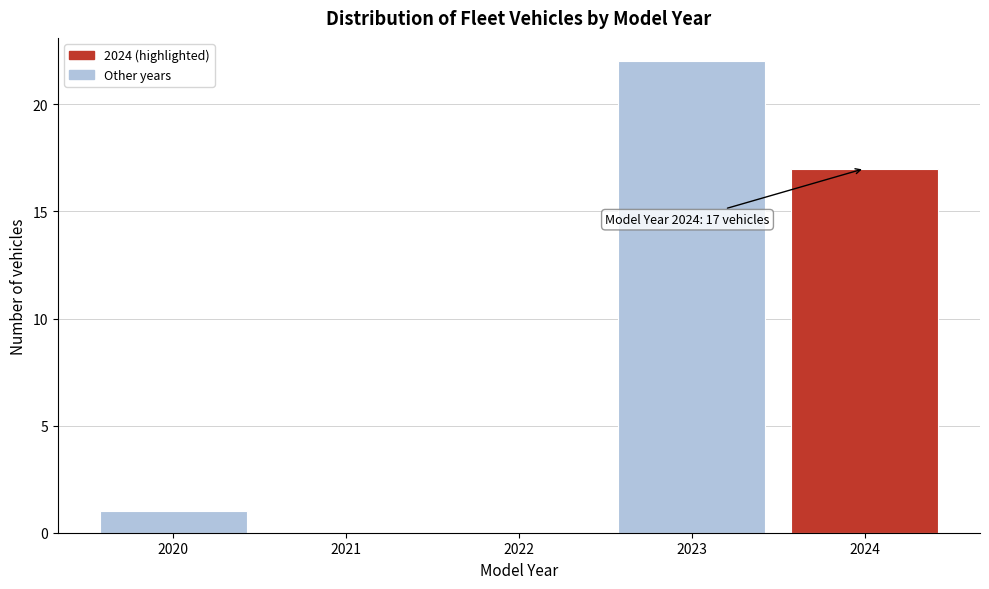

Over which range of the x-axis is the bar tallest?

2022.5 to 2023.5